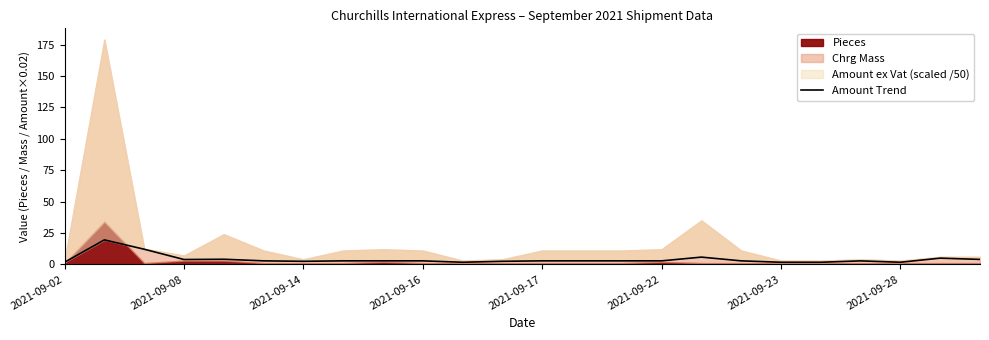

How many data points are less than 2?

5